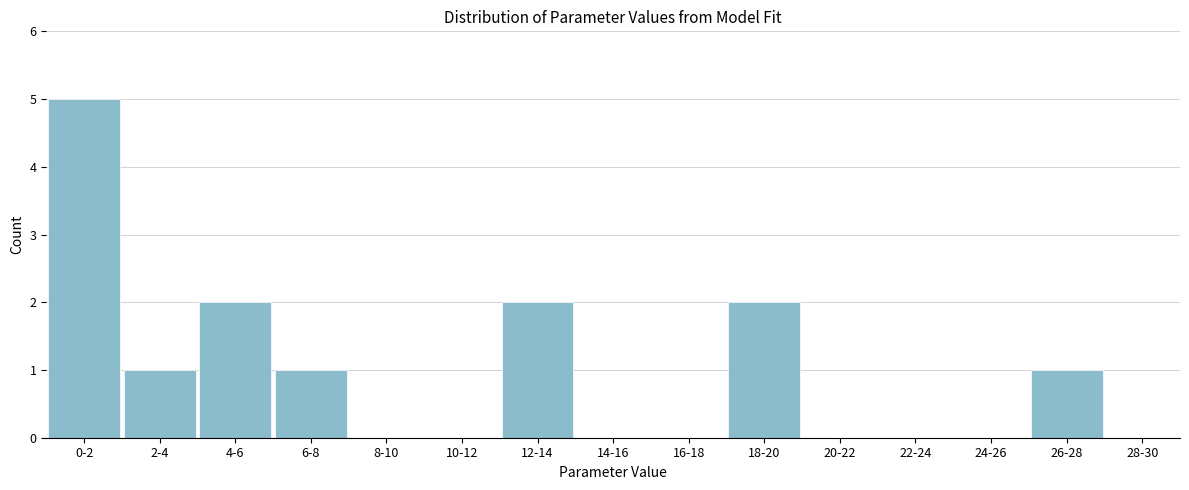

Reading left to right, what are all the values shown in this chart?

0-2=5	2-4=1	4-6=2	6-8=1	8-10=0	10-12=0	12-14=2	14-16=0	16-18=0	18-20=2	20-22=0	22-24=0	24-26=0	26-28=1	28-30=0